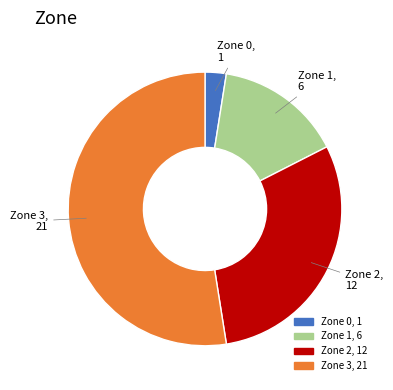

Does any single category account for the majority?

Yes